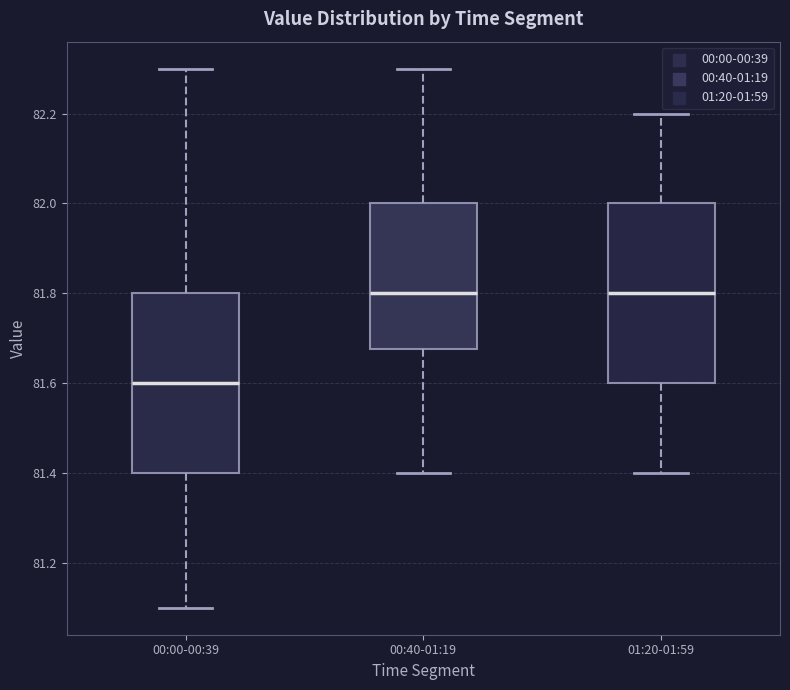

Reading left to right, transcribe this box plot: for each box, give where its median line is, the range the box spans, and where its two whiskers end, as read against the y-axis. The values are not printed on the chart, so give them approximately, as read against the axis.

00:00-00:39: median 81.60, box 81.40 to 81.80, whiskers 81.10 to 82.30
00:40-01:19: median 81.80, box 81.68 to 82.00, whiskers 81.40 to 82.30
01:20-01:59: median 81.80, box 81.60 to 82.00, whiskers 81.40 to 82.20